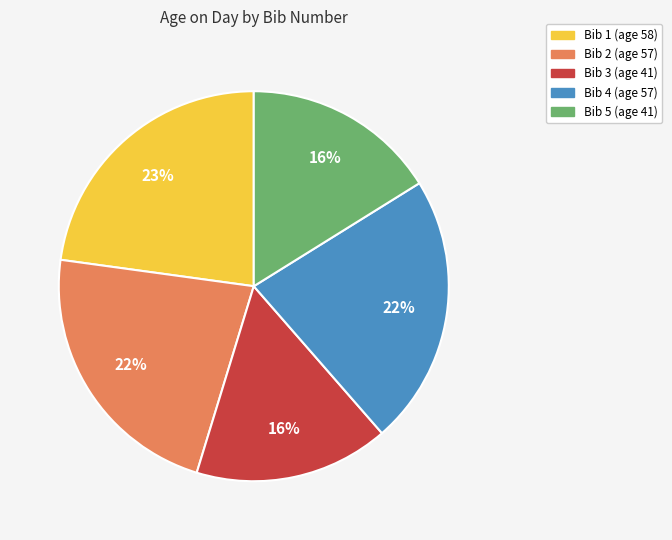

How many slices are in this pie chart?

5